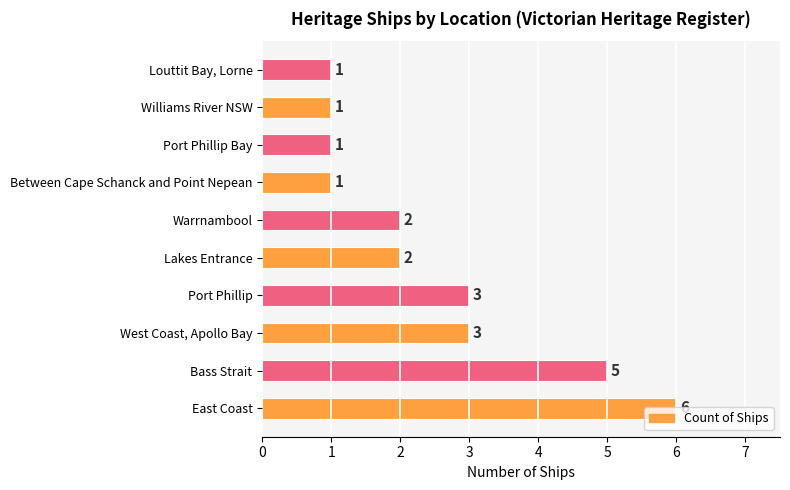

How many bars are there in total?

10